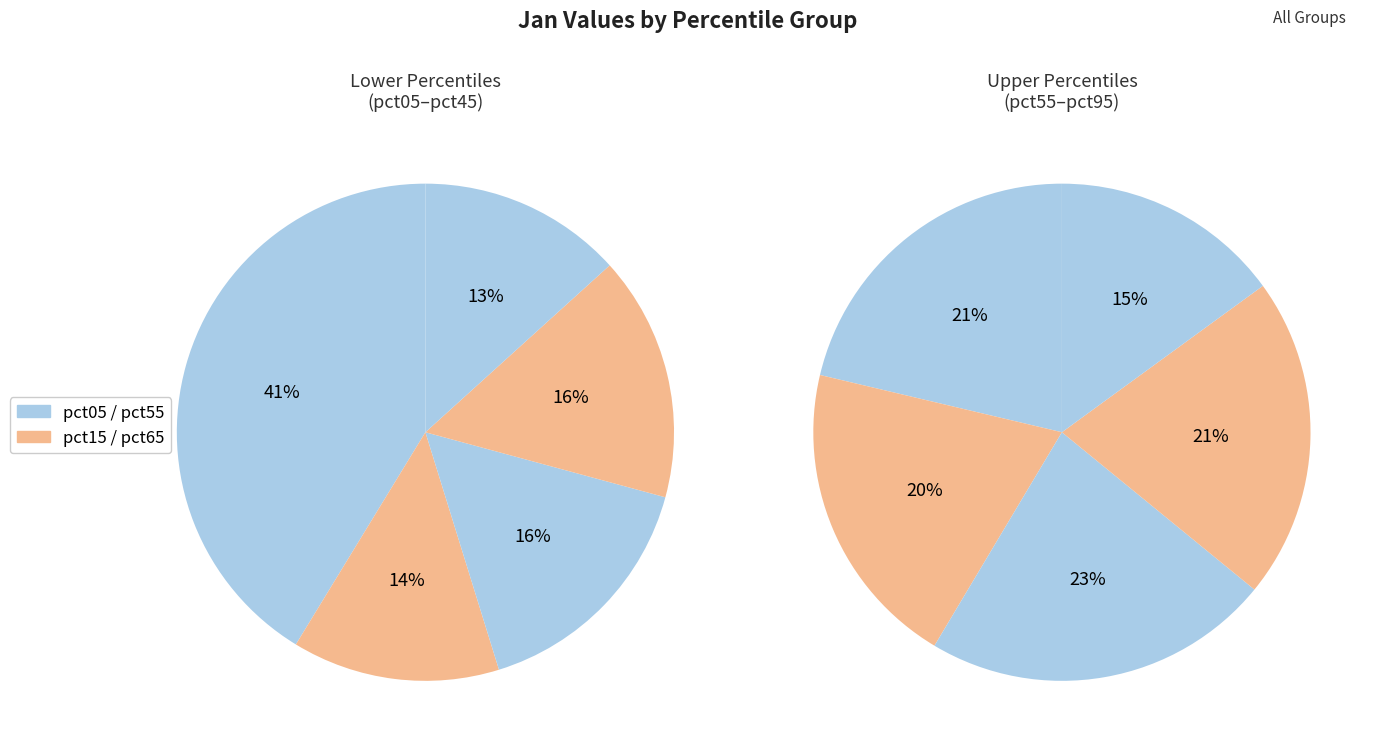

How many slices are in this pie chart?

10